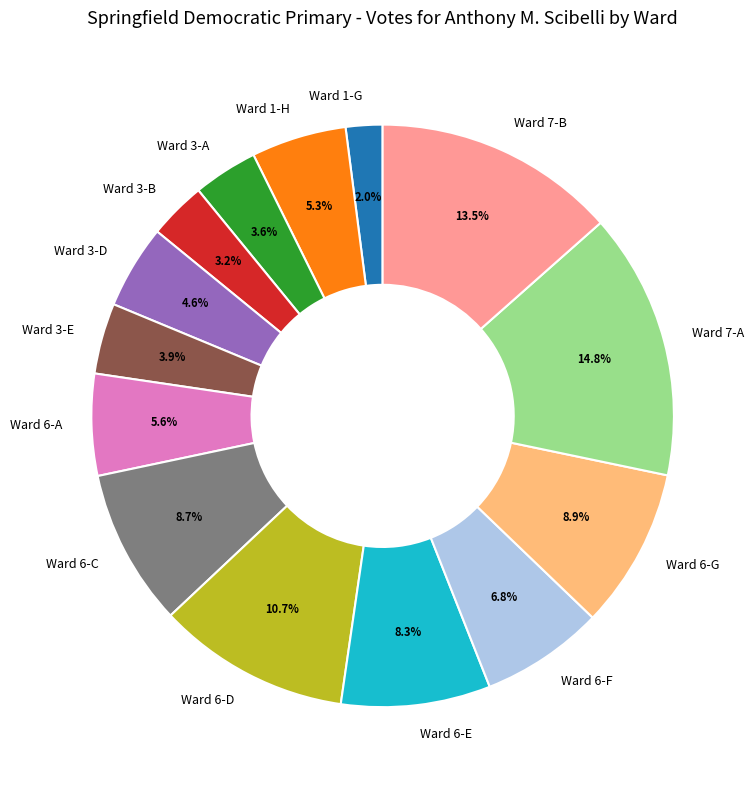

Does Ward 6-D account for over 50% of the chart?

No